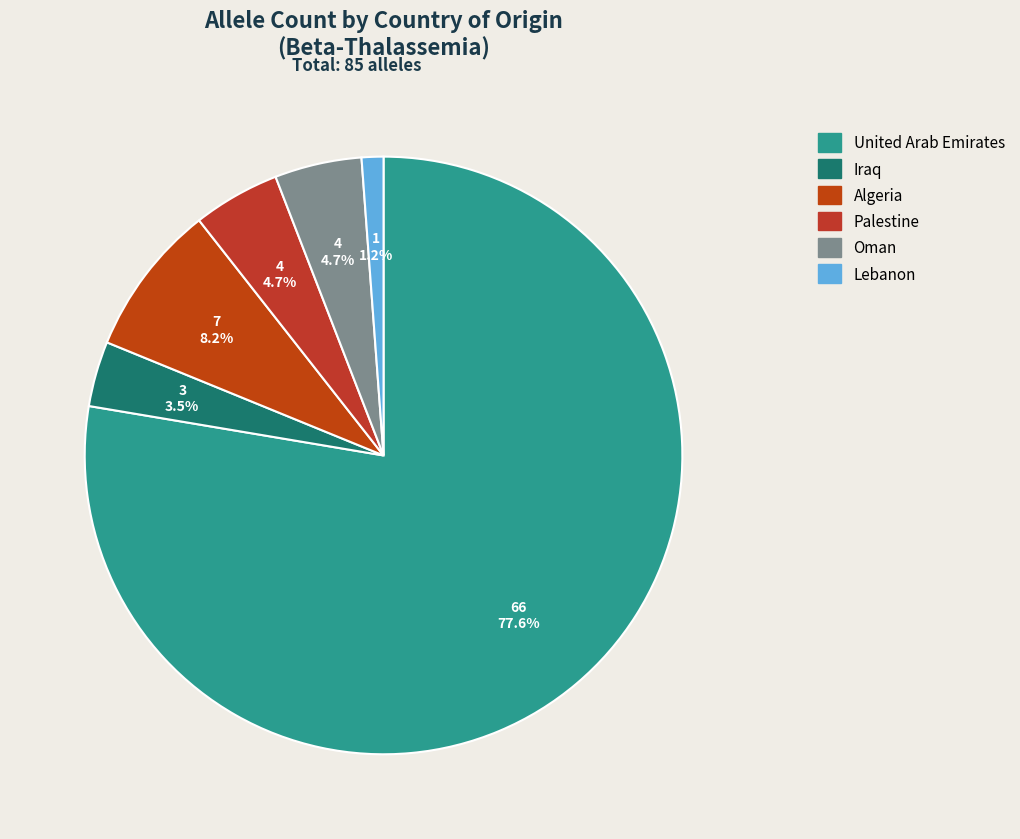

How many segments does this pie chart have?

6